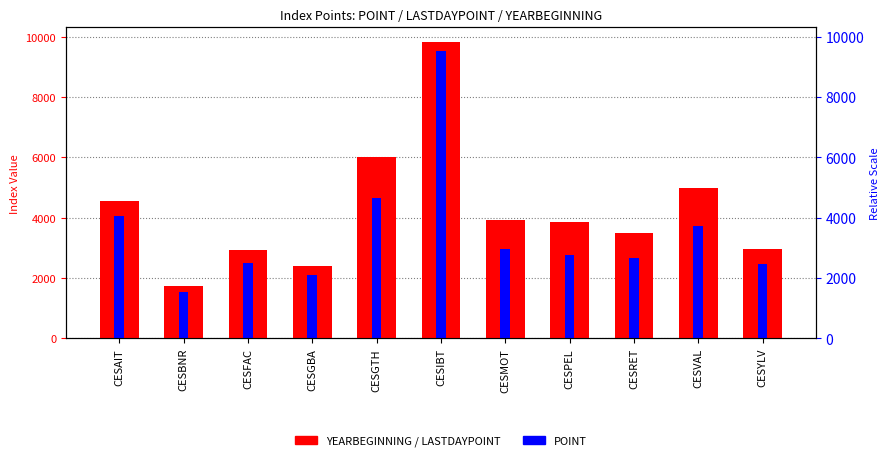

The LASTDAYPOINT series shows 2957.4 at CESPEL. True or false?

True